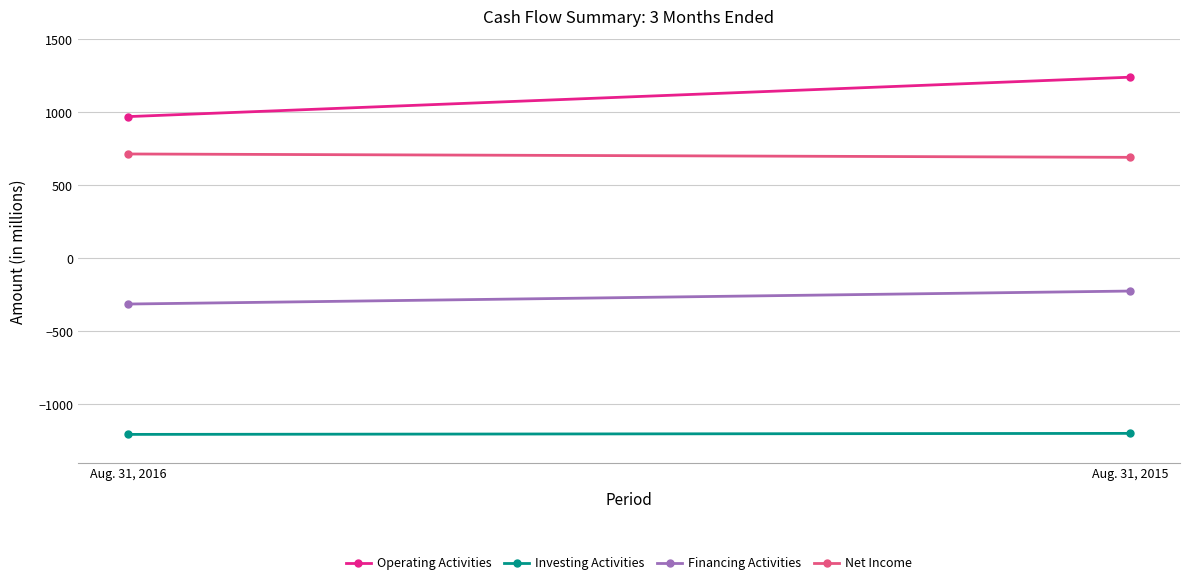

What are all the series names shown in the legend?

Operating Activities, Investing Activities, Financing Activities, Net Income